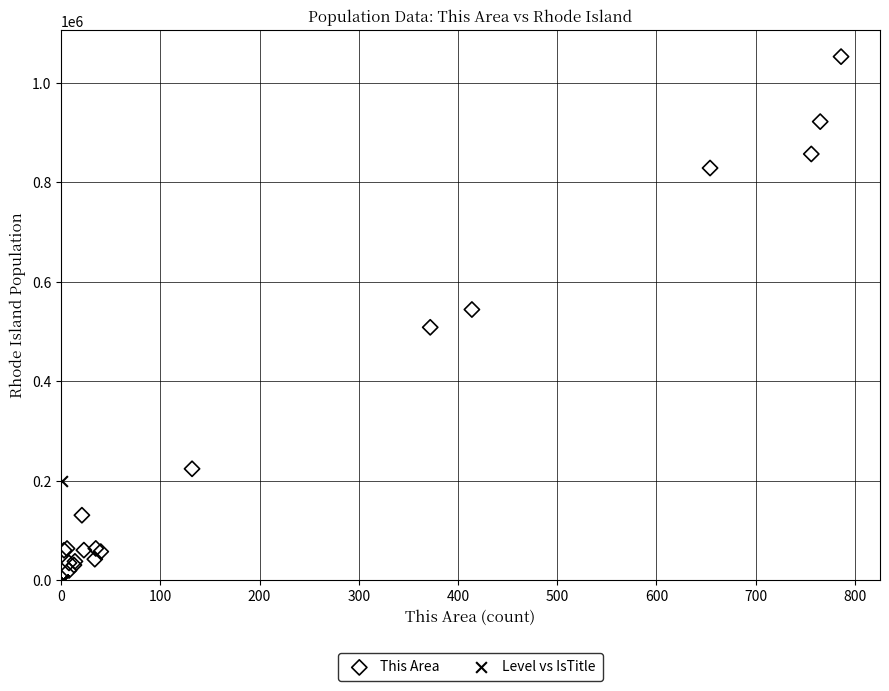

What are all the series names shown in the legend?

This Area, Level vs IsTitle